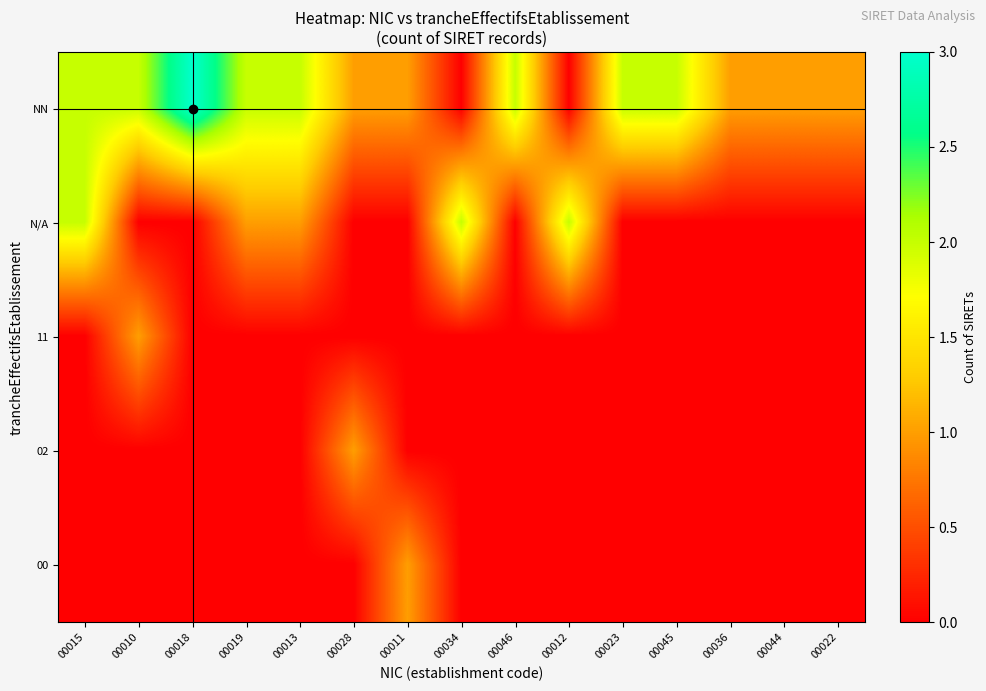

What is the total value across all series at 00015?

4